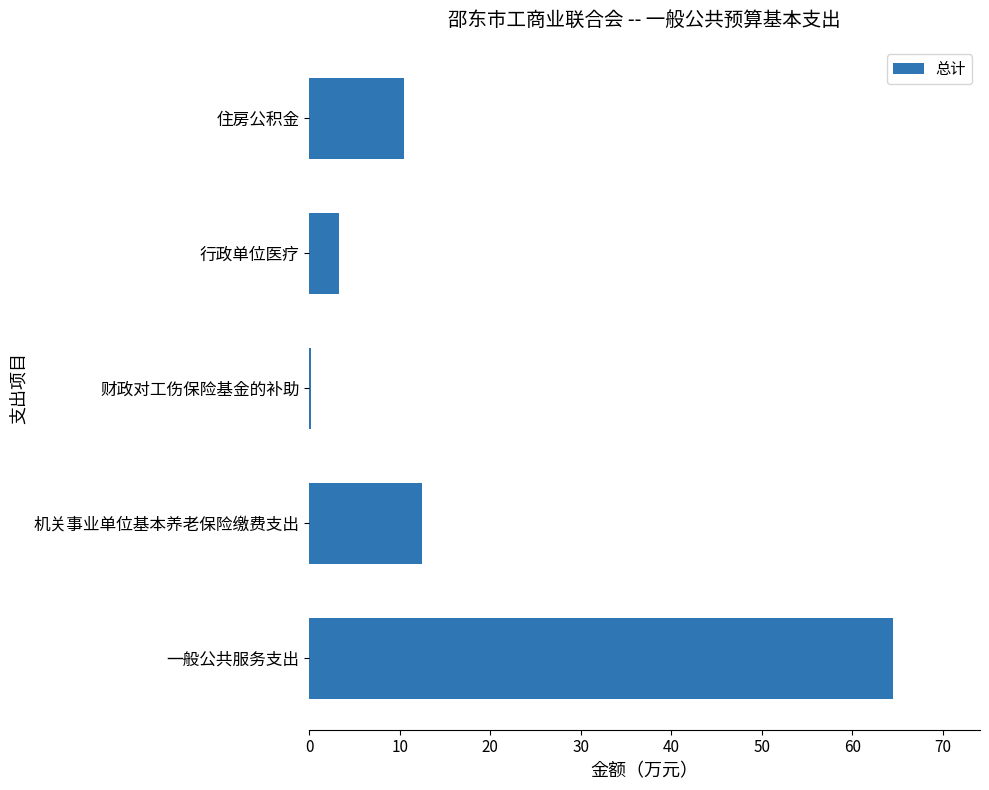

What is the sum of all values?

90.9